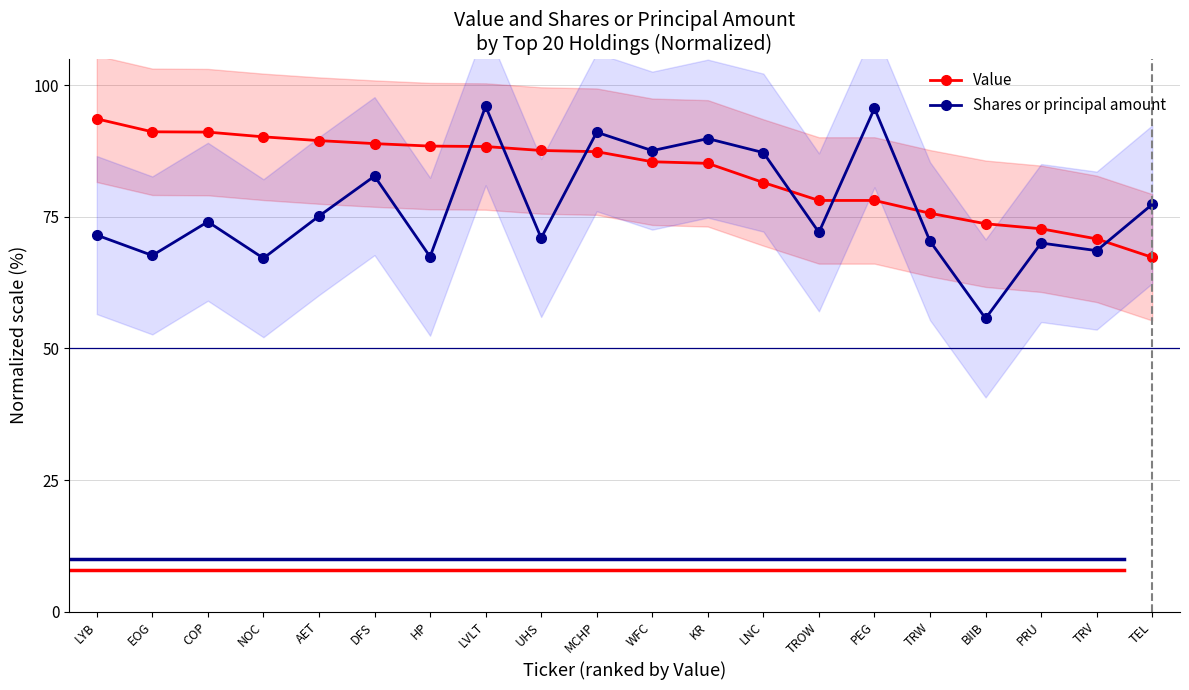

Which series has the largest range (max minus min)?

Shares or principal amount